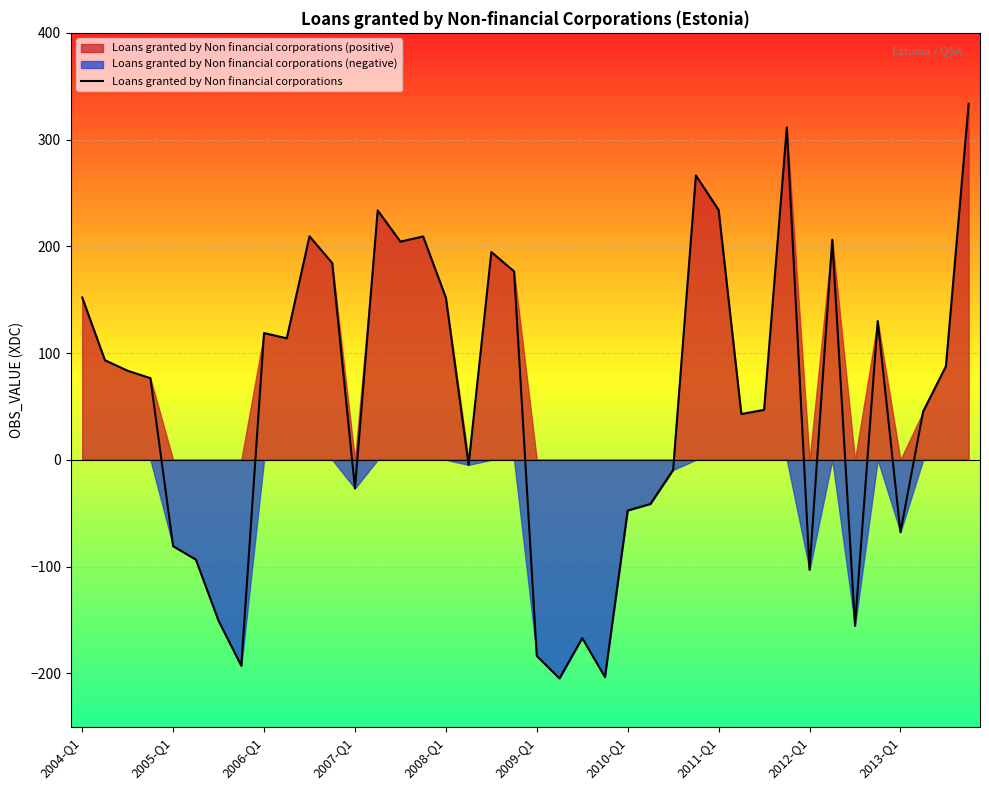

How many interior local peaks (higher than both neighbors) does the data have?

10